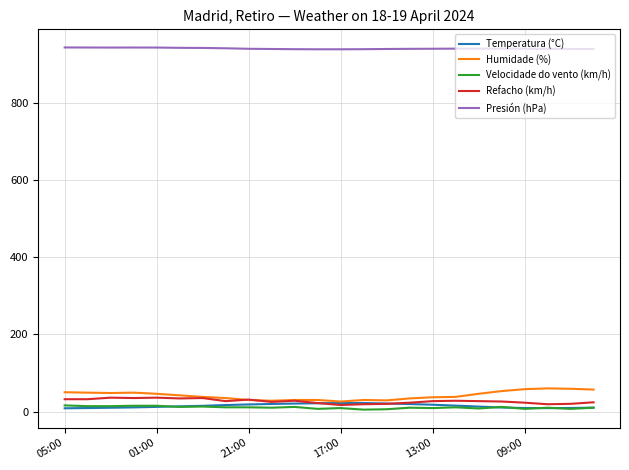

Which series has the largest total across all categories?

Presión (hPa)